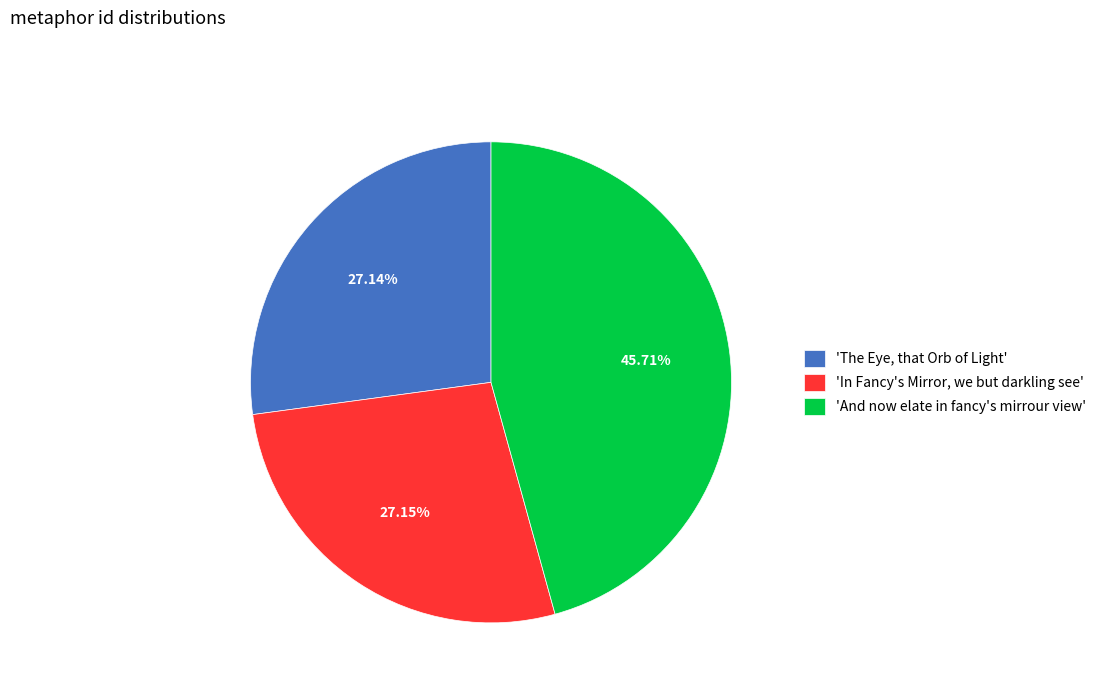

What is the largest slice in the pie chart?

'And now elate in fancy's mirrour view'